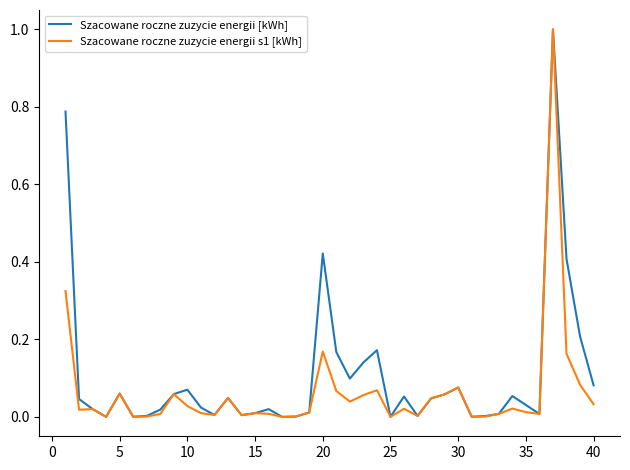

What is the highest value of the Szacowane roczne zuzycie energii s1 [kWh] series?

1.0